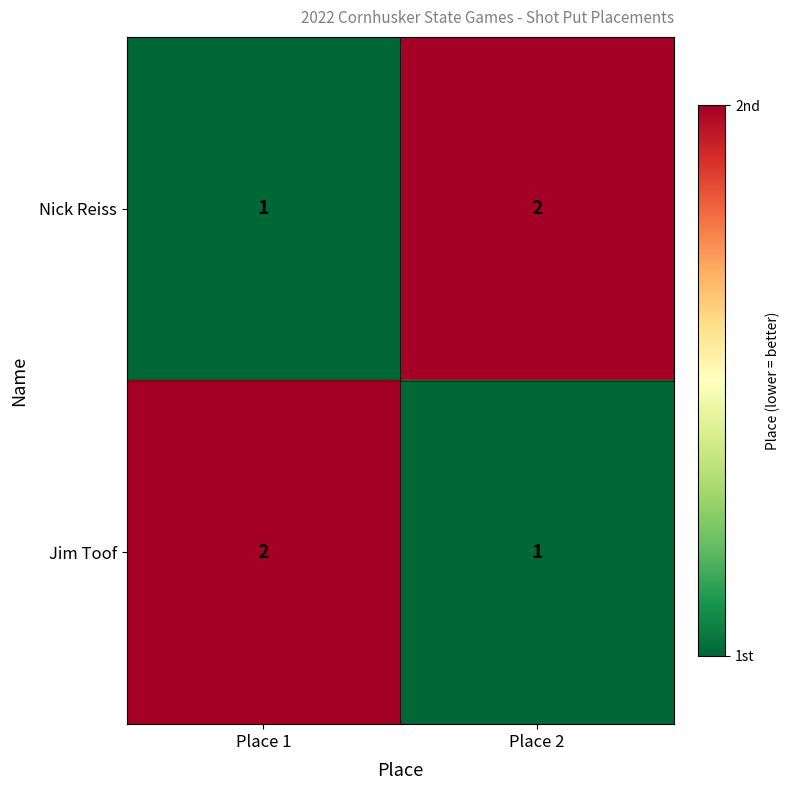

What is the sum of the Nick Reiss values at Place 1 and Place 2?

3